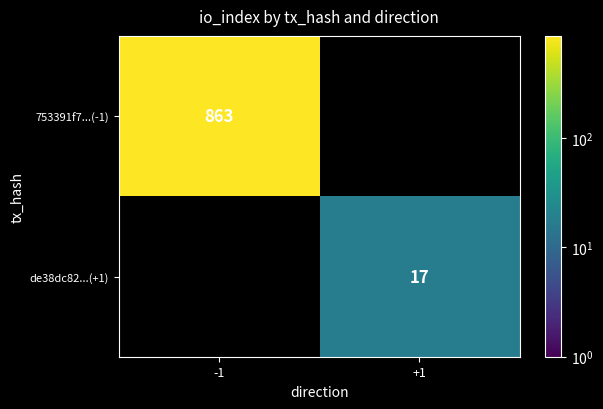

The de38dc82...(+1) series shows 17 at +1. True or false?

True